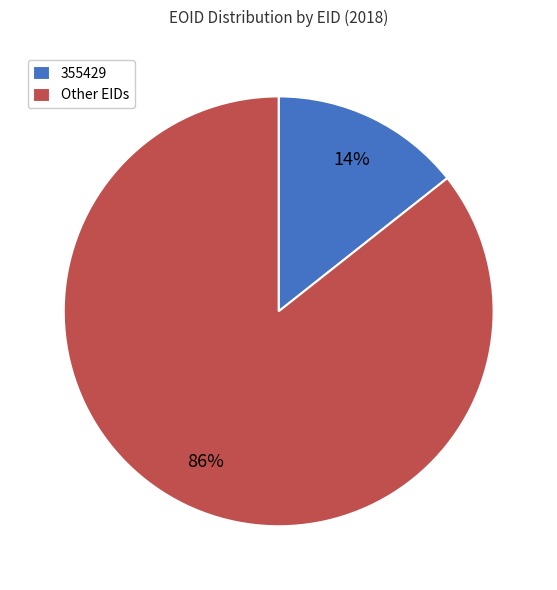

To the nearest percent, what is the combined percentage of Other EIDs and 355429?

100%